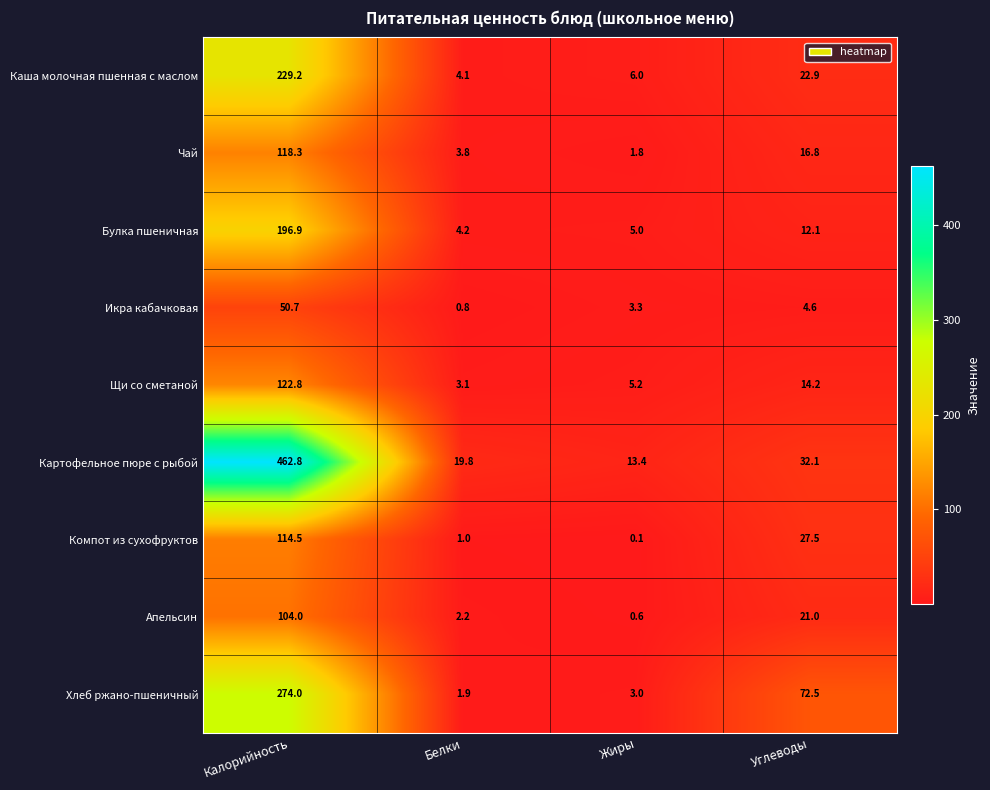

Which series has the widest spread of values?

Картофельное пюре с рыбой